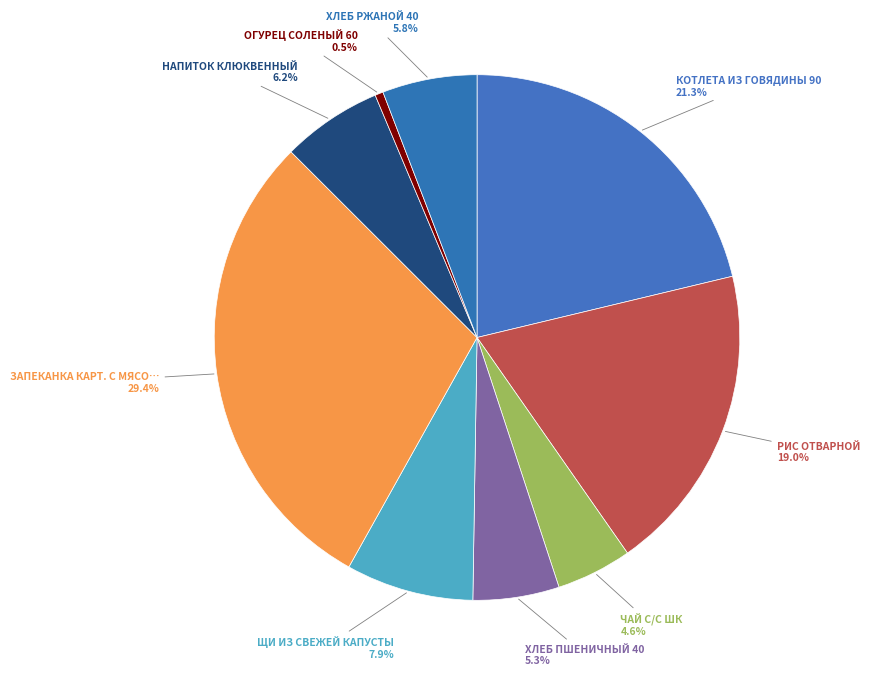

Count the number of slices in the pie.

9